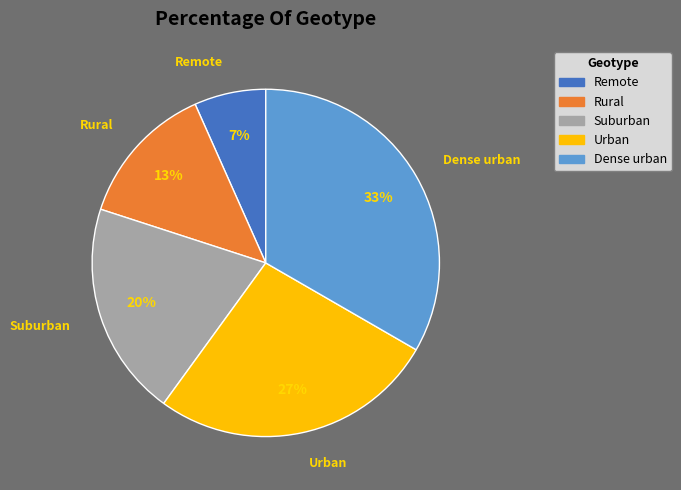

Does Urban represent more than half of the total?

No